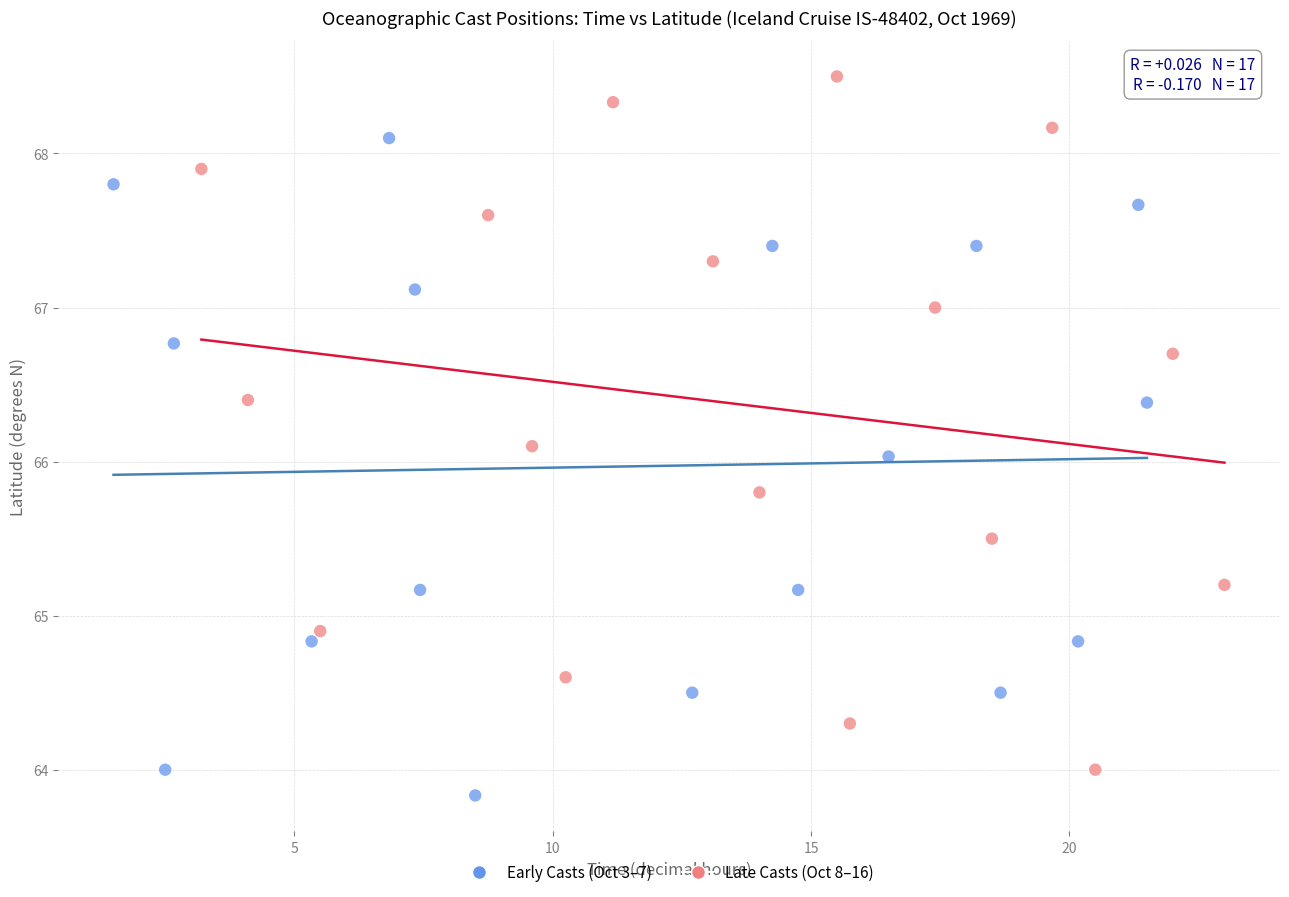

Which series contains the highest Y value?

Late Casts (Oct 8–16)